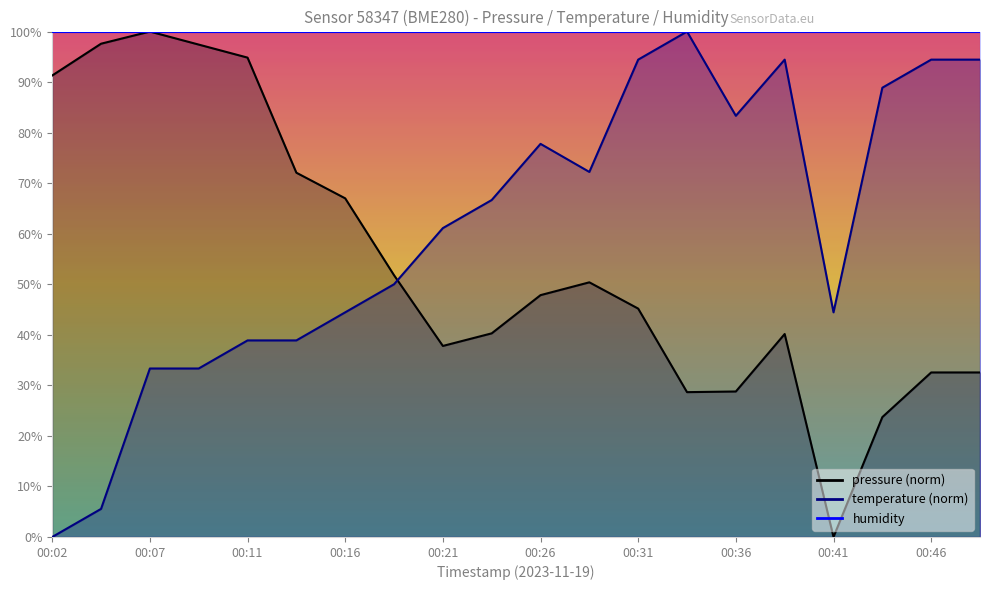

Rank the categories by temperature value from lowest to highest.

00:02, 00:04, 00:07, 00:09, 00:11, 00:14, 00:16, 00:41, 00:19, 00:21, 00:24, 00:29, 00:26, 00:36, 00:43, 00:31, 00:38, 00:46, 00:48, 00:33